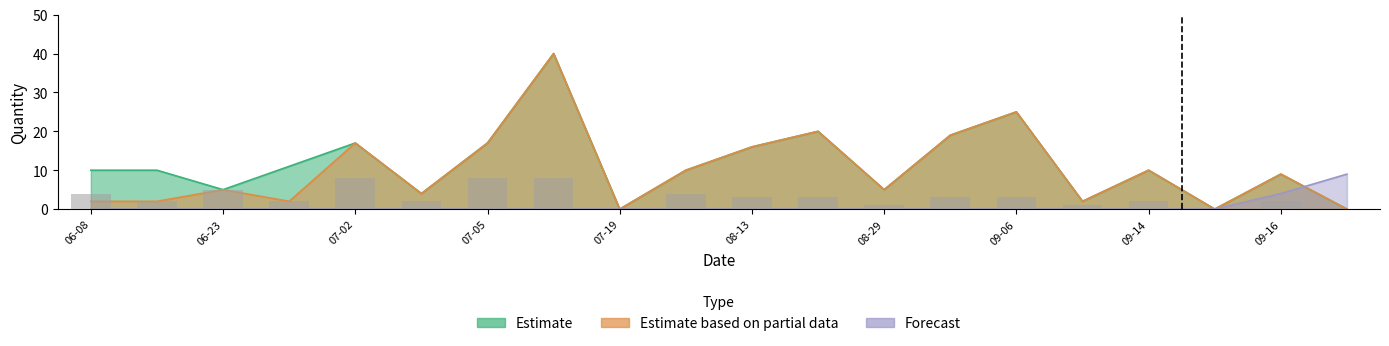

What is the difference between the second highest and minimum values in the Estimate based on partial data series?

25